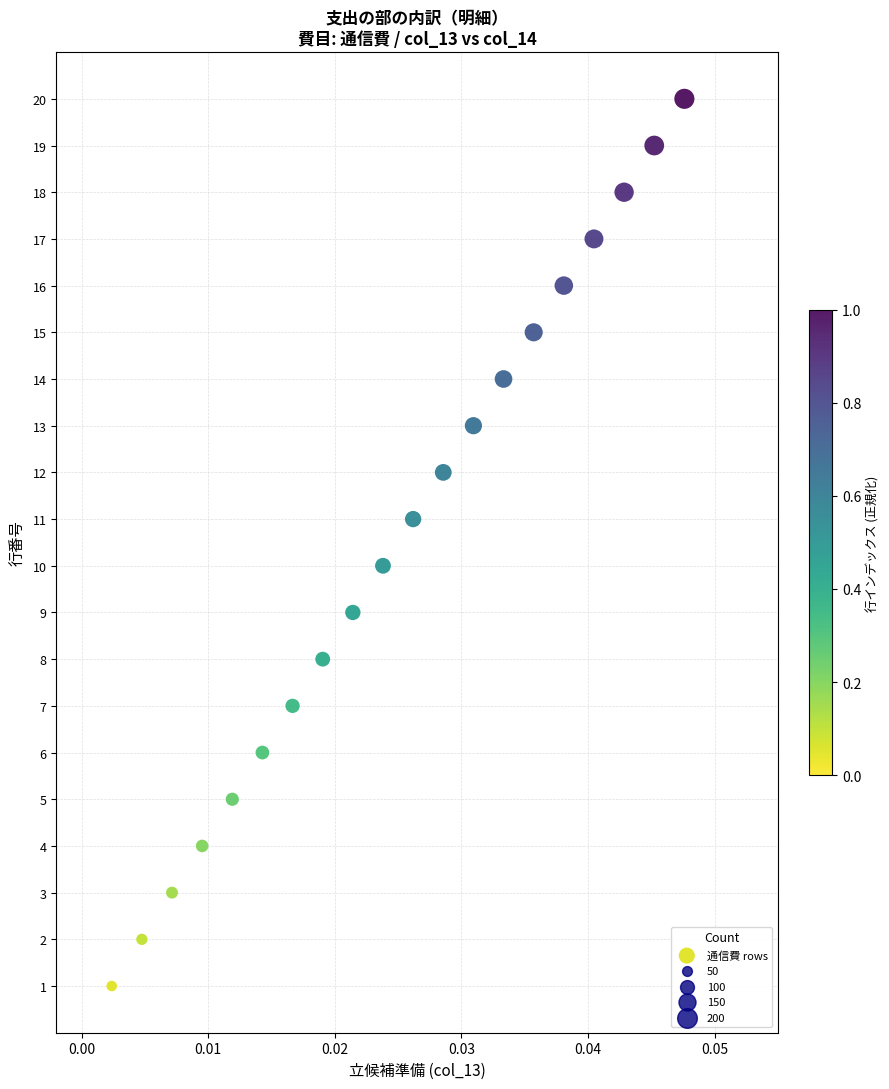

What is the range of Y values (max minus min)?

19